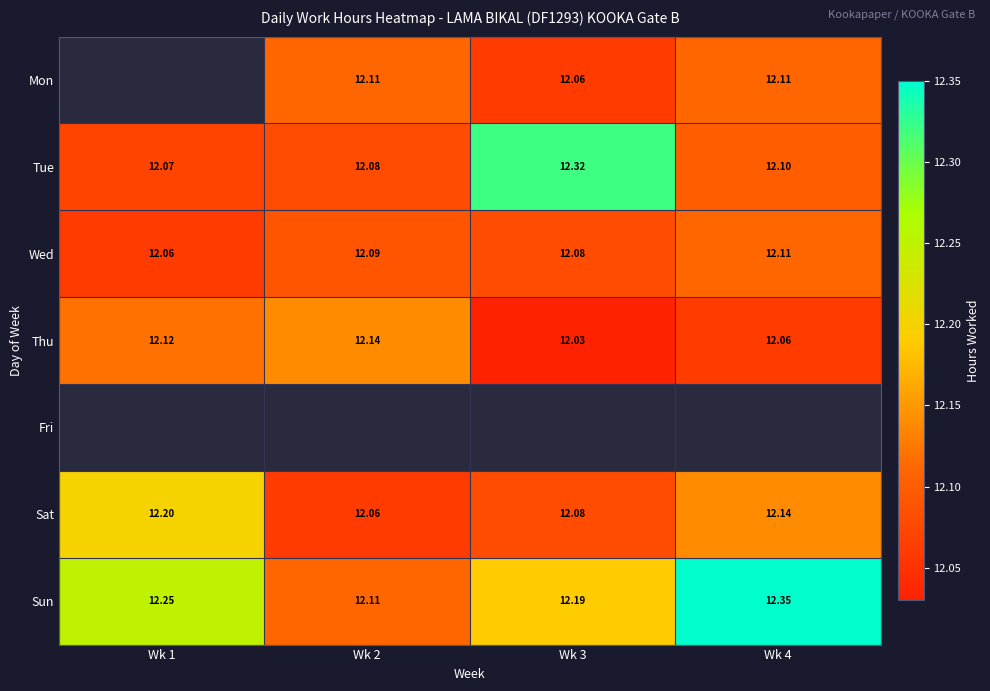

Is it true that Sun equals 12.2 at Wk 1?

True